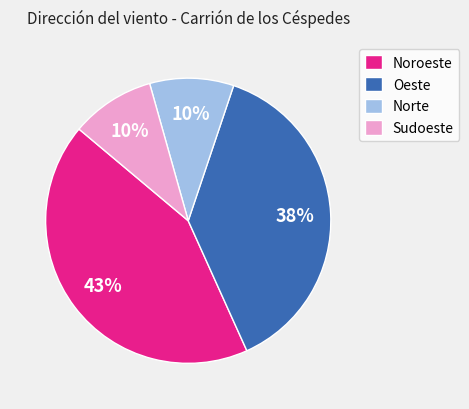

Does any single category account for the majority?

No